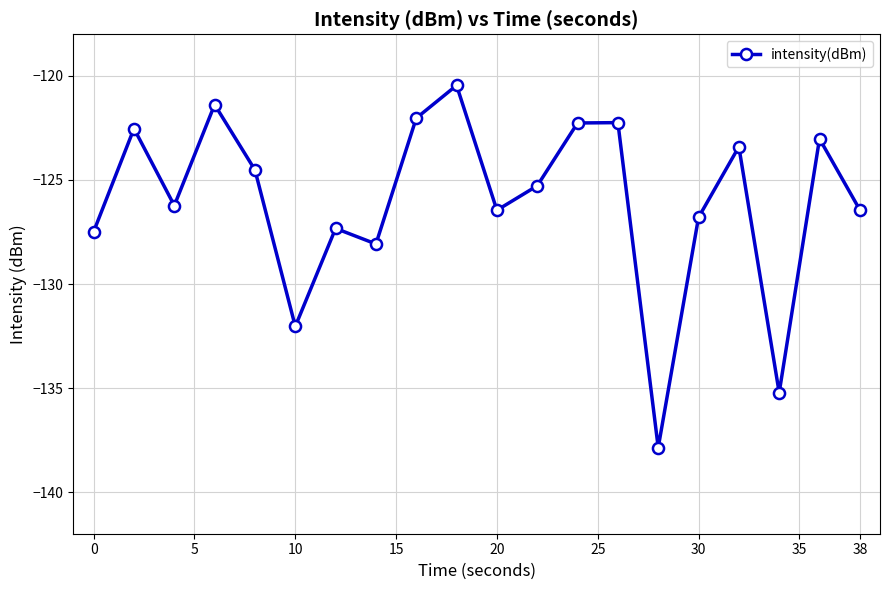

What is the minimum value shown in the chart?

-137.9